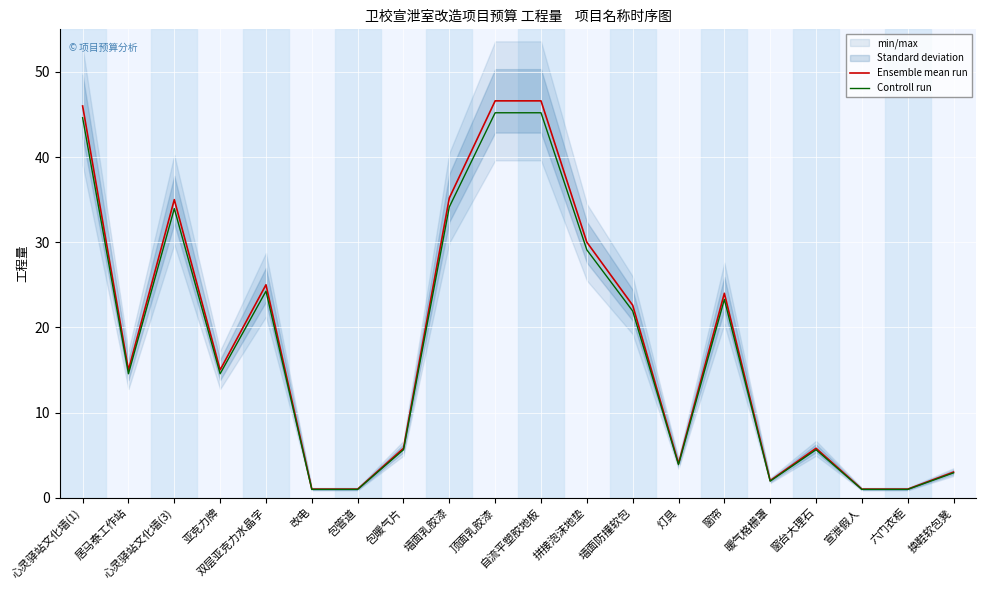

Reading left to right, transcribe all the data shown in this chart.

Ensemble mean run: 心灵驿站文化墙(1)=46.0	居马泰工作站=15.0	心灵驿站文化墙(3)=35.0	亚克力牌=15.0	双层亚克力水晶字=25.0	改电=1.0	包管道=1.0	包暖气片=5.8	墙面乳胶漆=35.2	顶面乳胶漆=46.6	自流平塑胶地板=46.6	拼接泡沫地垫=30.0	墙面防撞软包=22.6	灯具=4.0	窗帘=24.0	暖气格栅罩=2.0	窗台大理石=5.8	宣泄假人=1.0	六门衣柜=1.0	换鞋软包凳=3.0
Controll run: 心灵驿站文化墙(1)=44.6	居马泰工作站=14.5	心灵驿站文化墙(3)=33.9	亚克力牌=14.5	双层亚克力水晶字=24.2	改电=1.0	包管道=1.0	包暖气片=5.6	墙面乳胶漆=34.1	顶面乳胶漆=45.2	自流平塑胶地板=45.2	拼接泡沫地垫=29.1	墙面防撞软包=21.9	灯具=3.9	窗帘=23.3	暖气格栅罩=1.9	窗台大理石=5.6	宣泄假人=1.0	六门衣柜=1.0	换鞋软包凳=2.9